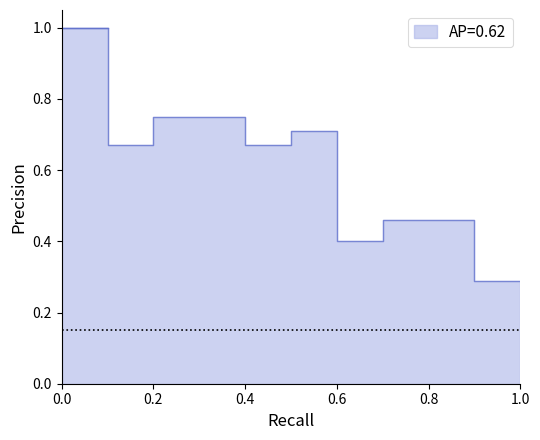

Reading right to left, what are all the values shown in this chart?

0.3	0.3	0.5	0.5	0.4	0.7	0.7	0.8	0.8	0.7	1.0